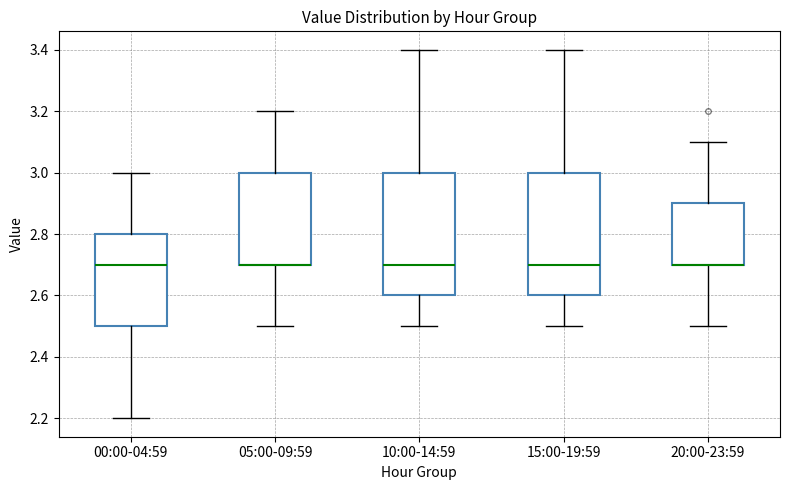

Where does the lower whisker of the box for 10:00-14:59 end on the y-axis? The values are not printed on the chart, so give them approximately, as read against the axis.

2.5